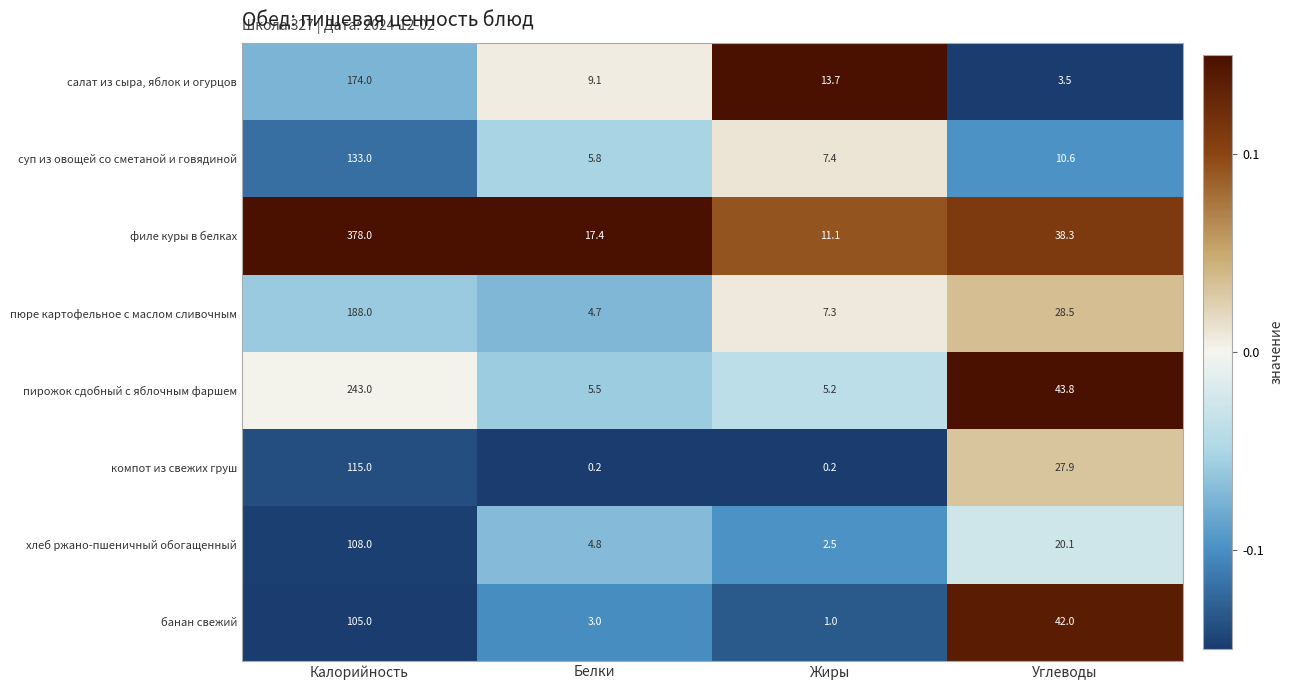

The value of хлеб ржано-пшеничный обогащенный at Калорийность is 108.0. True or false?

True